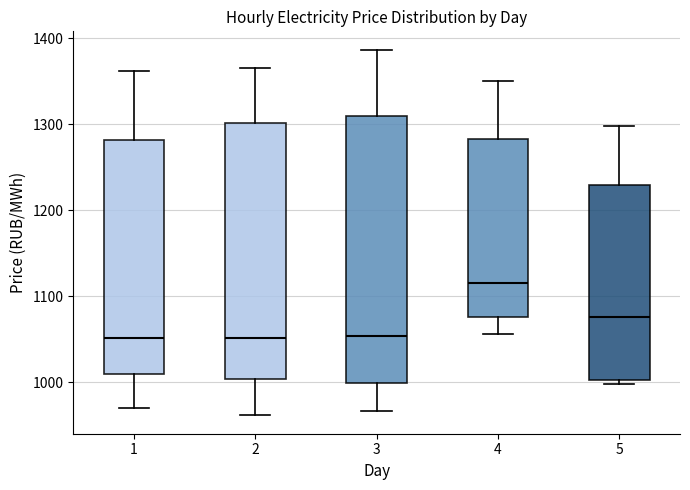

Reading left to right, transcribe this box plot: for each box, give where its median line is, the range the box spans, and where its two whiskers end, as read against the y-axis. The values are not printed on the chart, so give them approximately, as read against the axis.

1: median 1050, box 1010 to 1280, whiskers 970 to 1360
2: median 1050, box 1000 to 1300, whiskers 960 to 1370
3: median 1050, box 1000 to 1310, whiskers 970 to 1390
4: median 1110, box 1080 to 1280, whiskers 1060 to 1350
5: median 1080, box 1000 to 1230, whiskers 1000 (just below the box's lower edge) to 1300